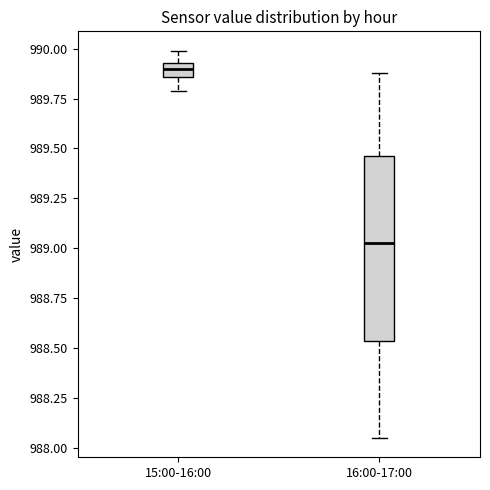

Which box has the highest median line?

15:00-16:00